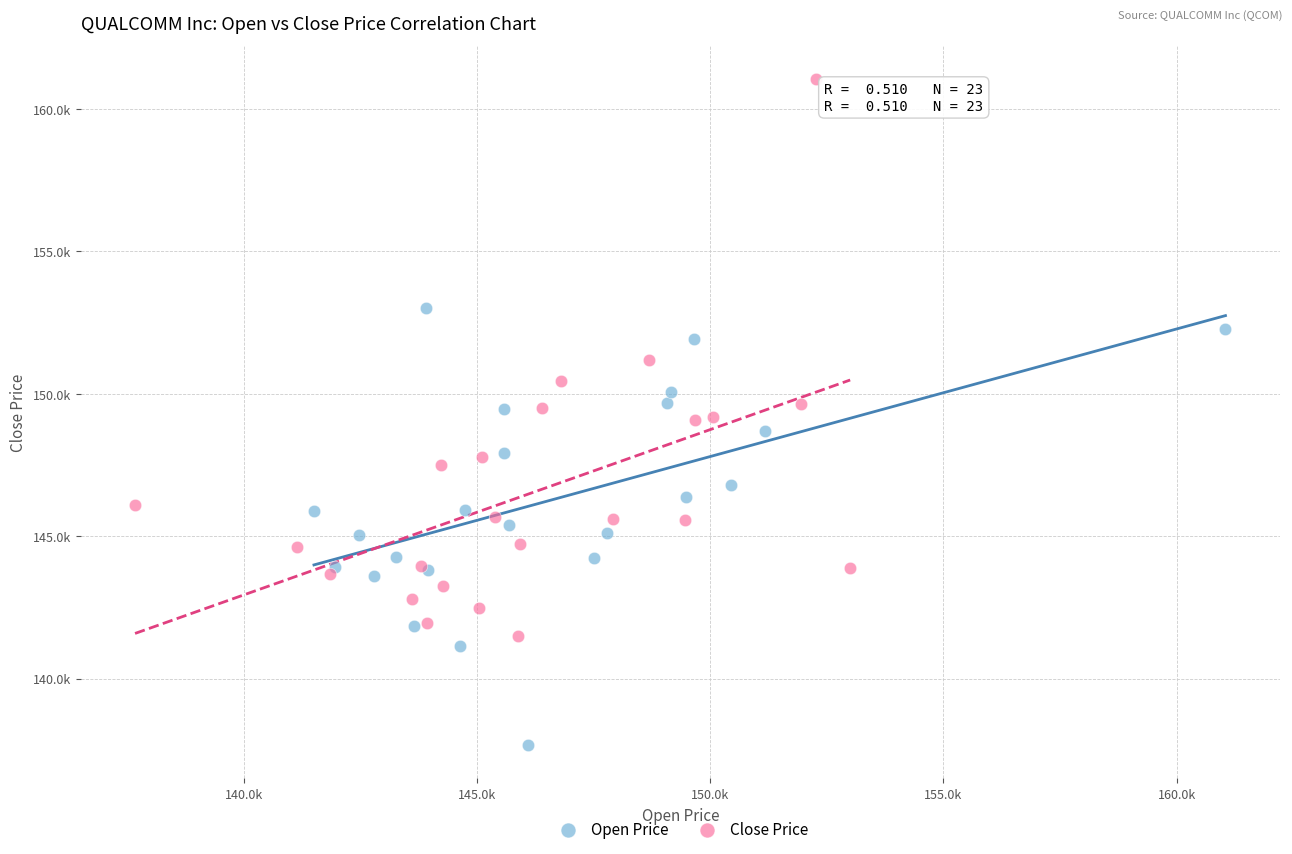

Which series has the largest Y range (max minus min)?

Close Price